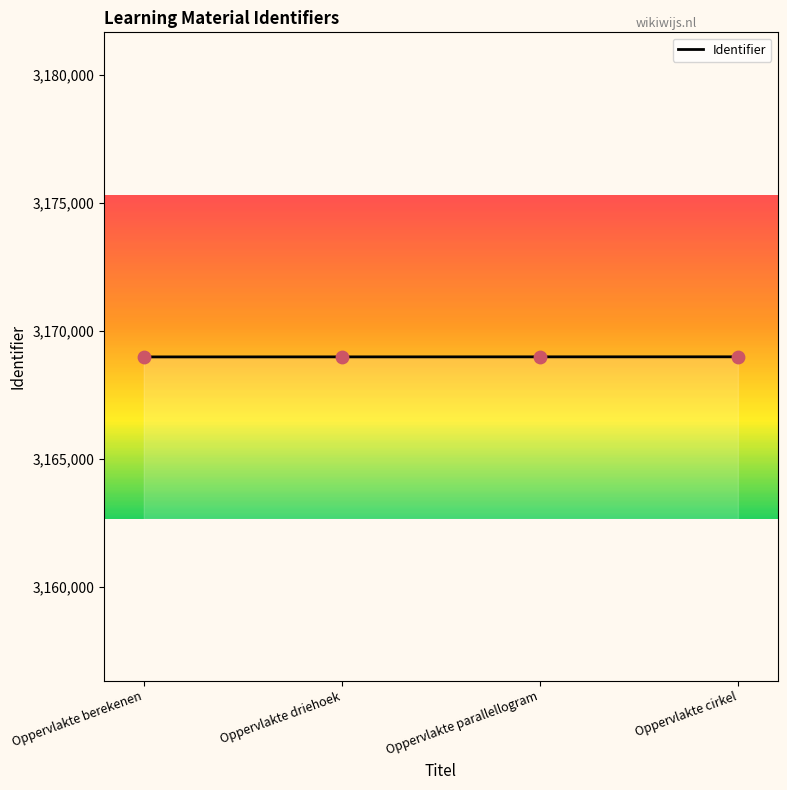

What is the ratio of the value at Oppervlakte parallellogram to the value at Oppervlakte berekenen?

1.0